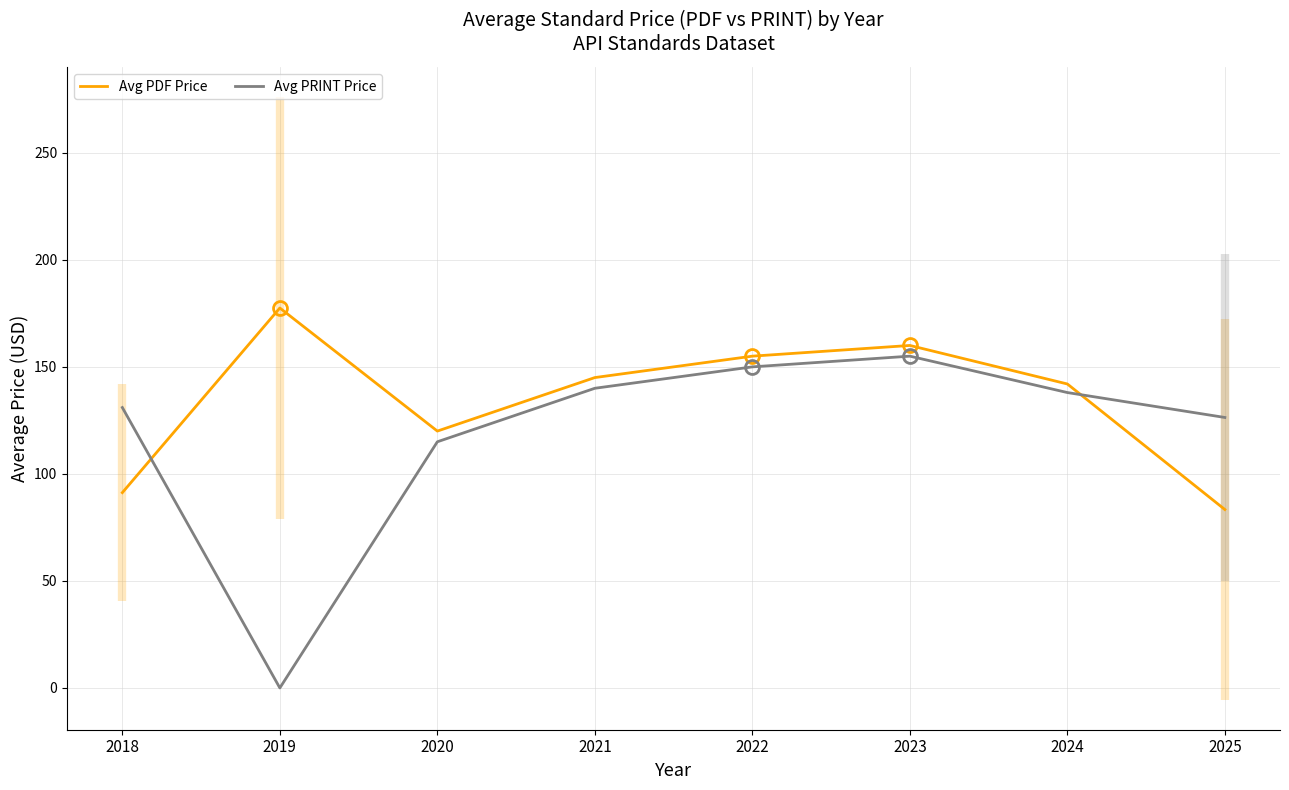

What is the value of the Avg PDF Price point at the 2nd from the left?

177.5